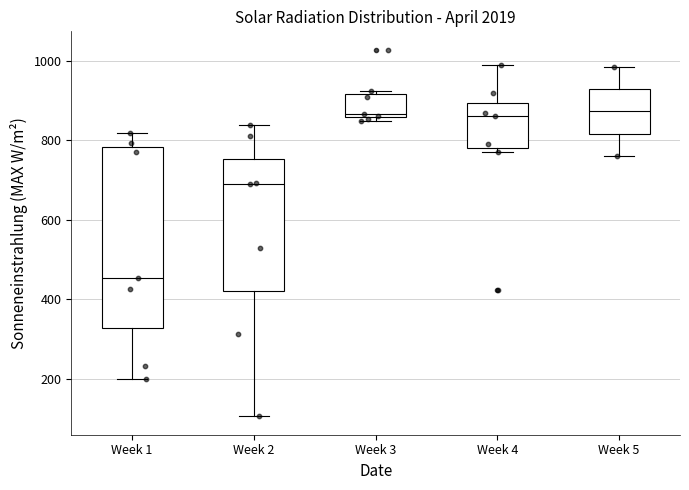

Reading left to right, read every box against the y-axis: the position of its median line, the range the box covers, and the ends of its whiskers. The values are not printed on the chart, so give them approximately, as read against the axis.

Week 1: median 460, box 320 to 780, whiskers 200 to 820
Week 2: median 700, box 420 to 760, whiskers 100 to 840
Week 3: median 860 (just above the box's lower edge), box 860 to 920, whiskers 840 to 920 (just above the box's upper edge)
Week 4: median 860, box 780 to 900, whiskers 780 (just below the box's lower edge) to 980
Week 5: median 880, box 820 to 920, whiskers 760 to 980